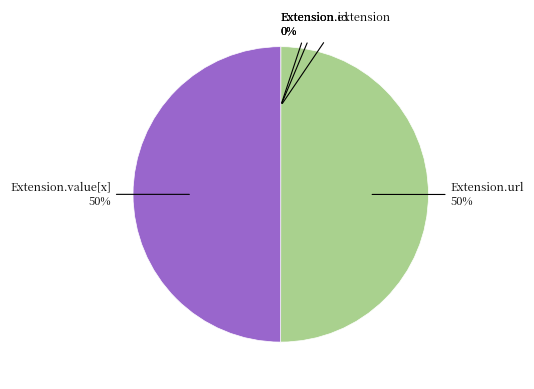

To the nearest percent, what is the average slice percentage?

20%